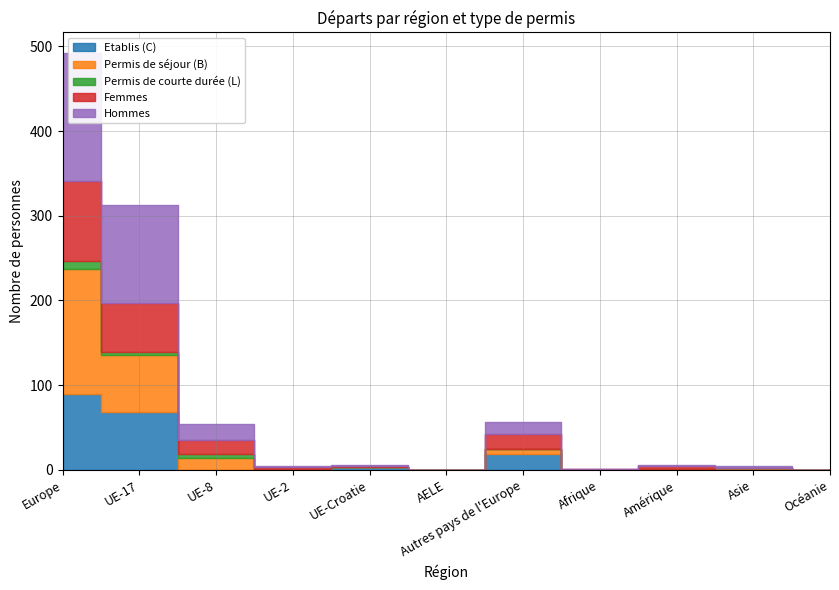

What is the spread (max minus min) of values at Amérique?

4